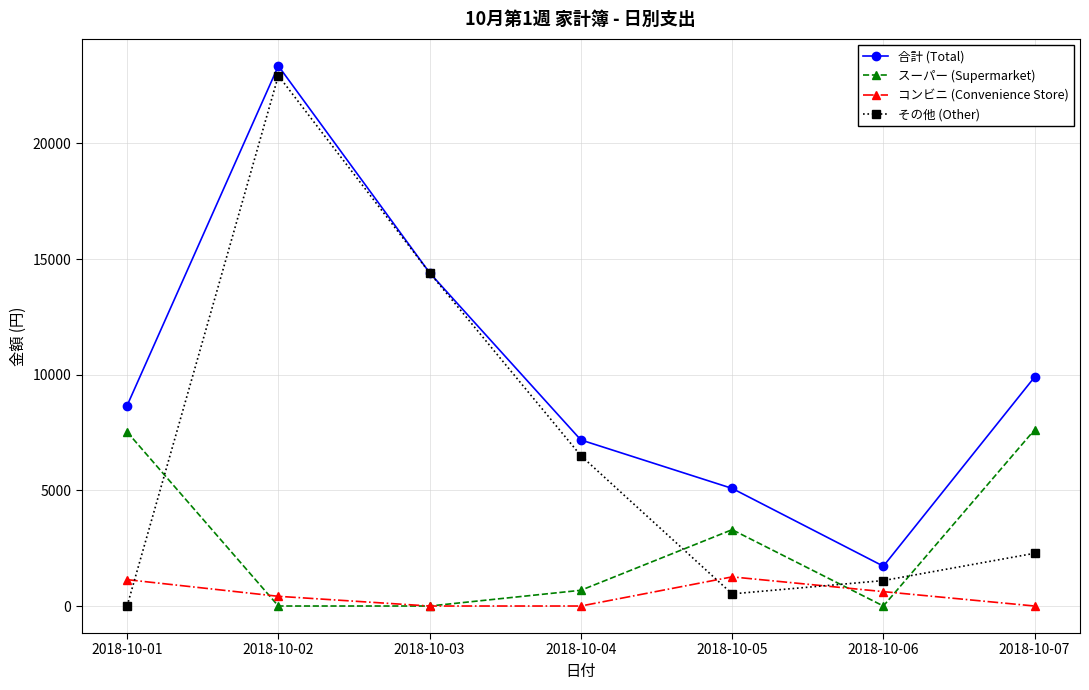

What is the value of the その他 (Other) point at the 5th from the left?

525